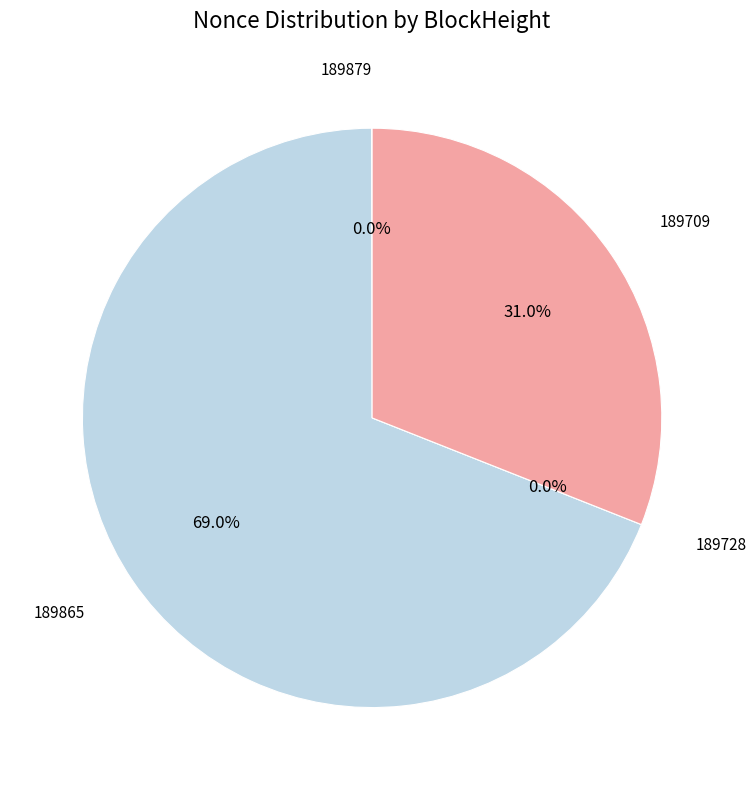

Count the number of slices in the pie.

4